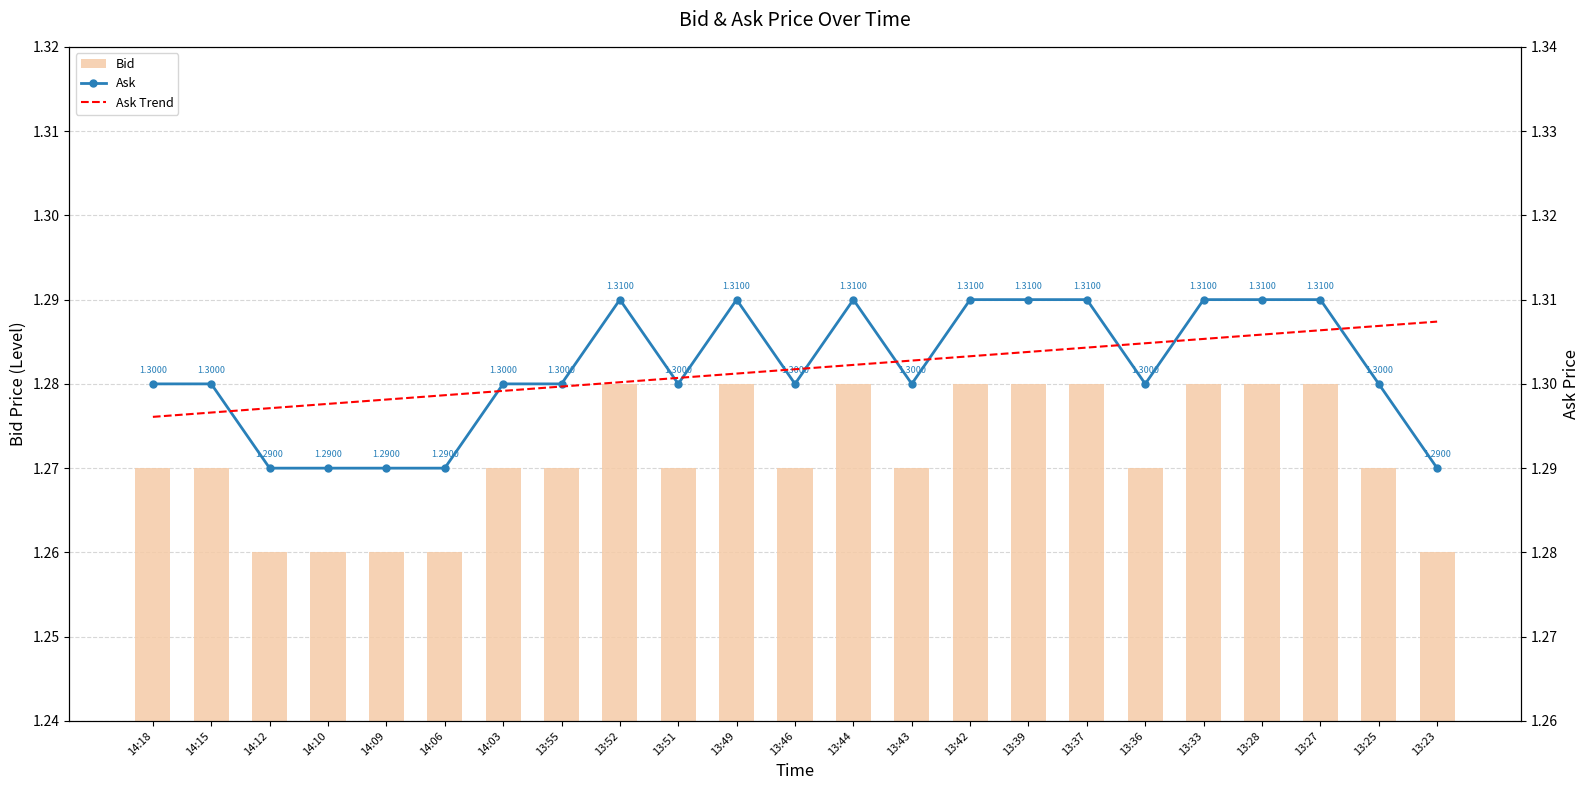

The value of Ask Trend at 13:46 is 1.3. True or false?

True